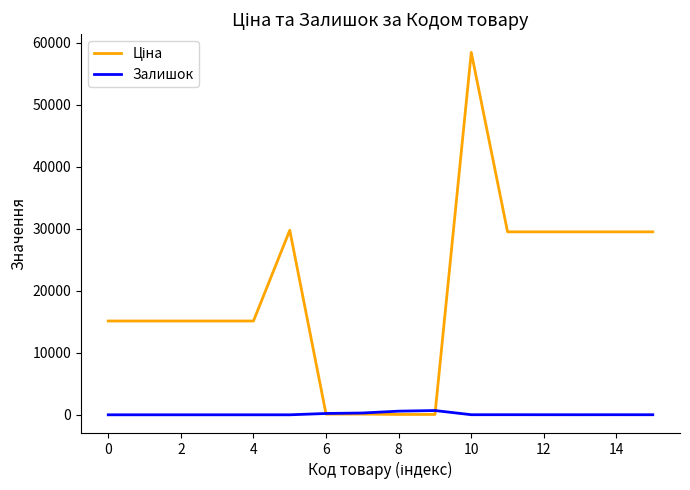

What is the maximum value shown in the chart?

58426.5